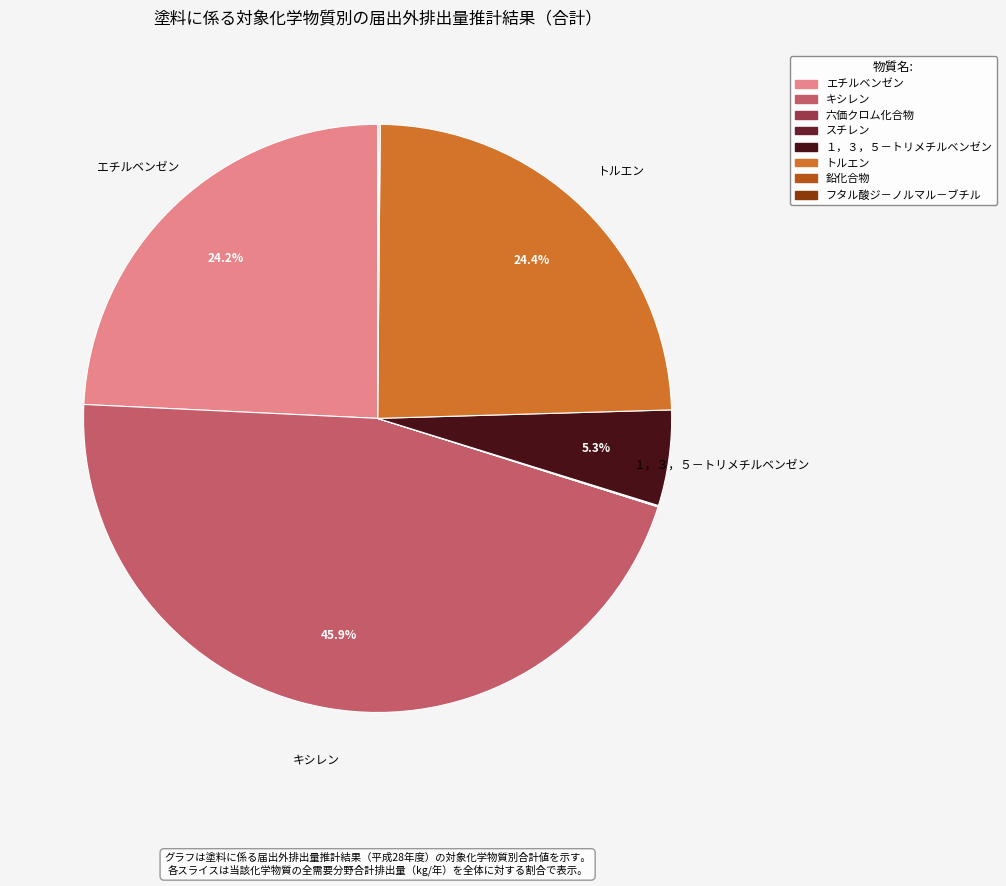

Which slice is the largest?

キシレン